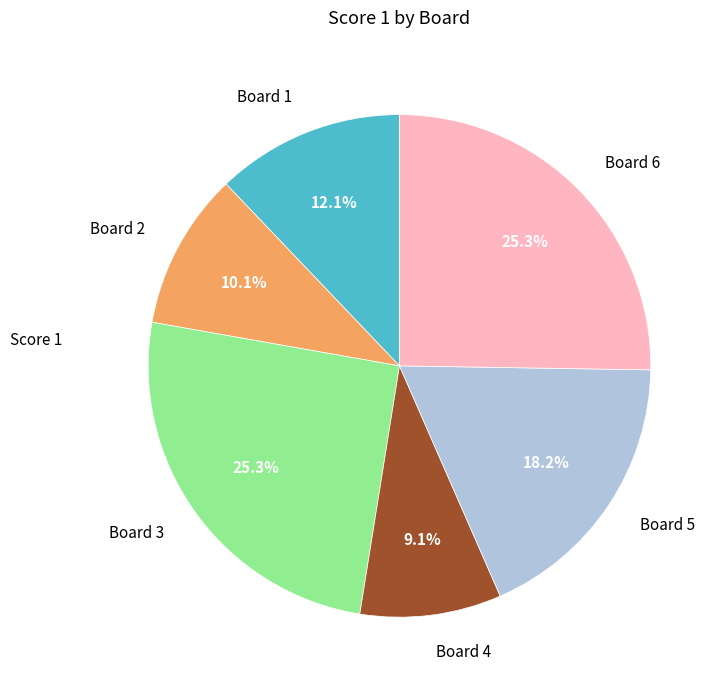

Does Board 4 represent more than half of the total?

No